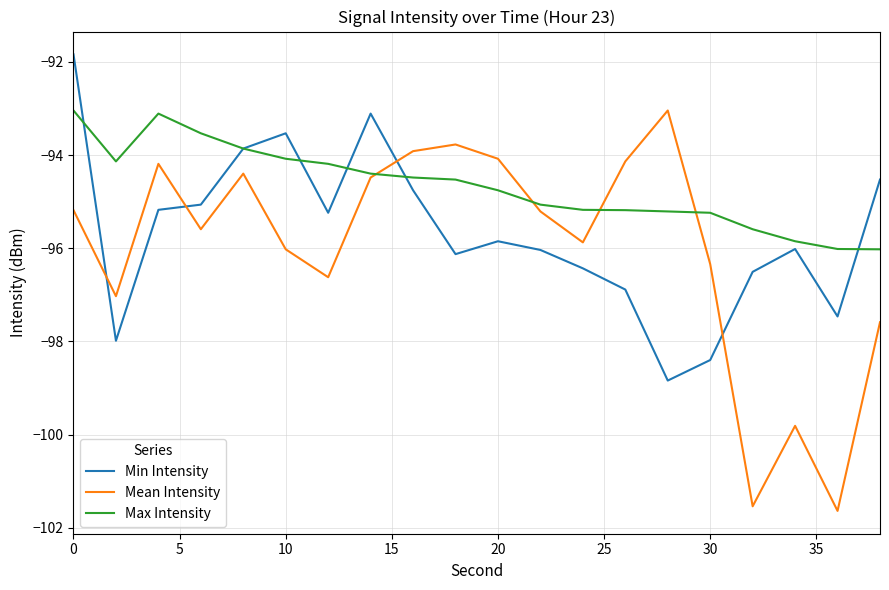

What is the maximum value shown in the chart?

-91.8